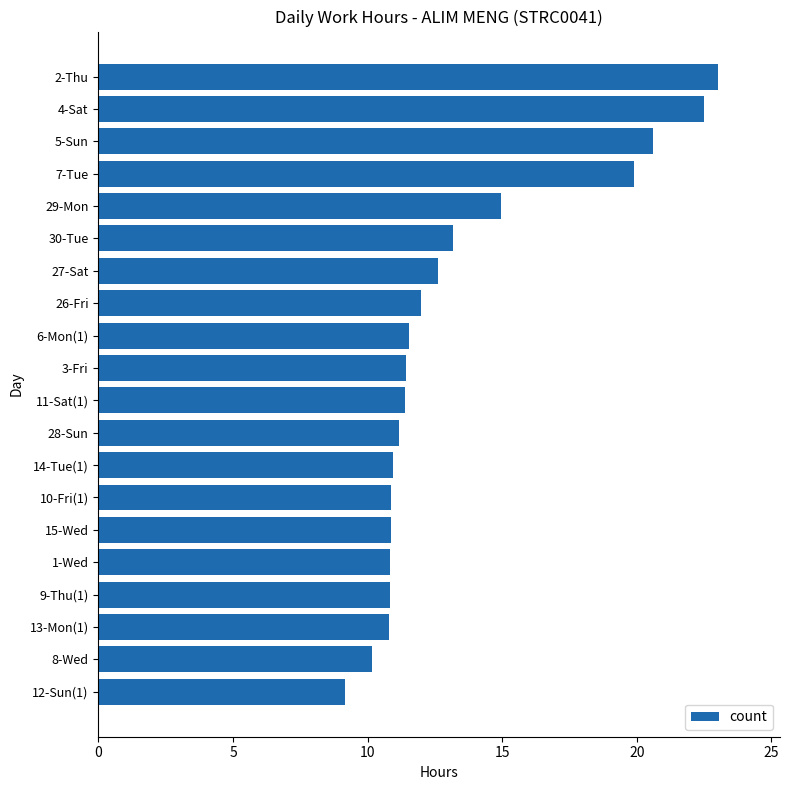

True or false: the data shows 19.9 at 30-Tue.

False